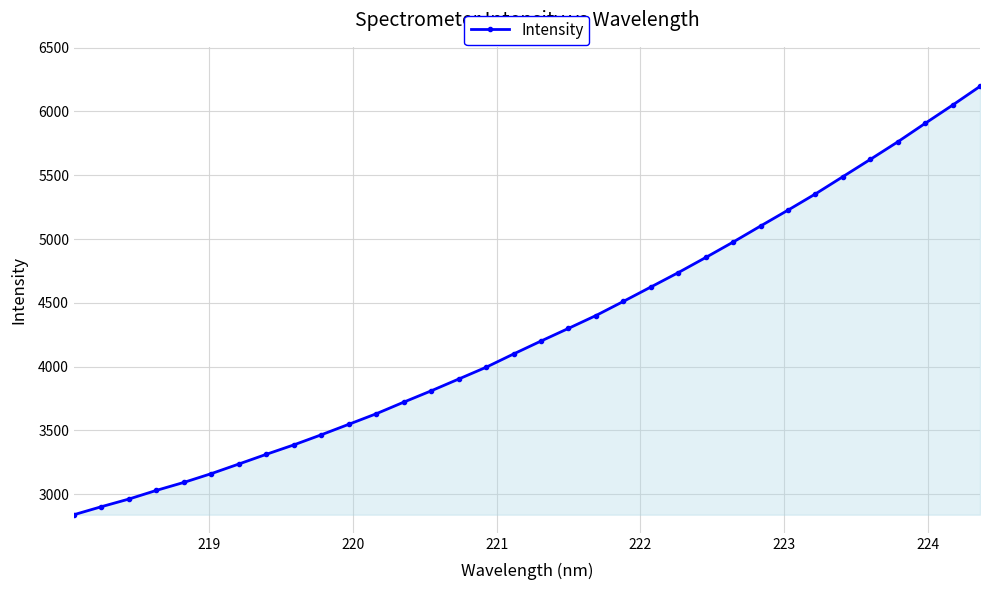

What is the value of the 16th point from the left?

3995.1